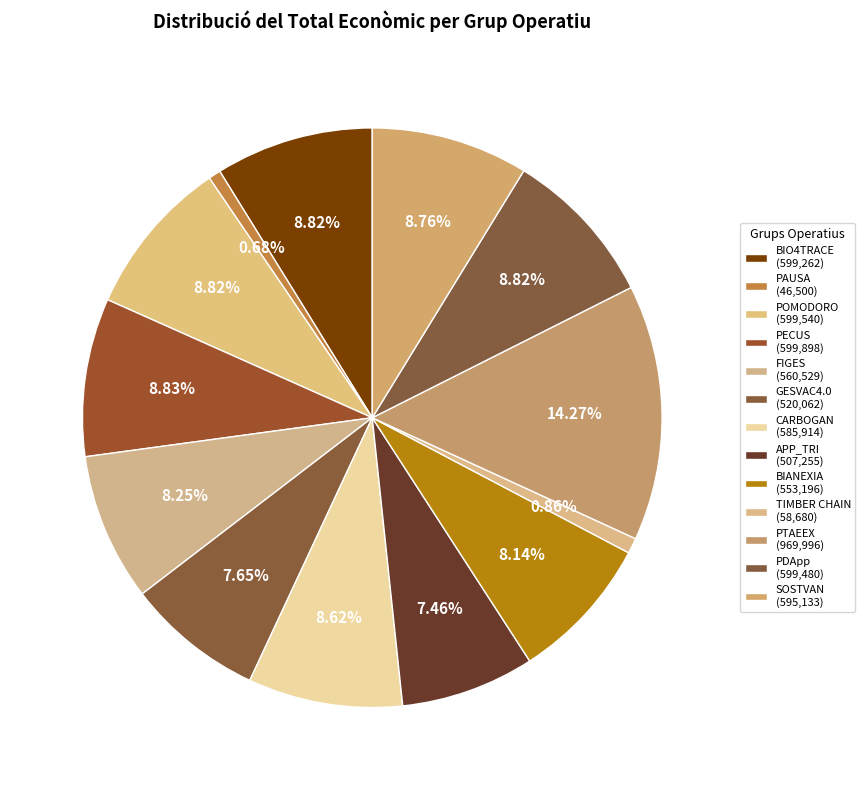

How many segments does this pie chart have?

13